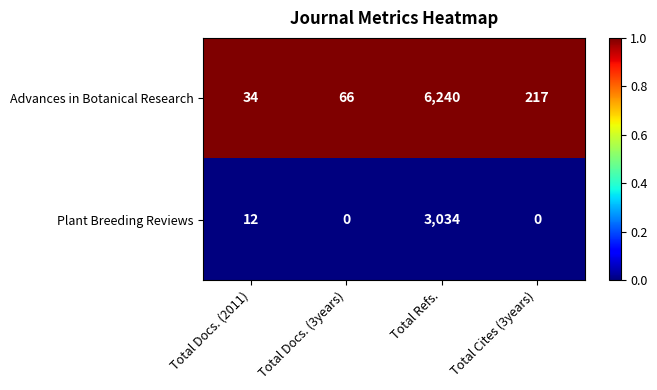

At which category is the sum across all series the highest?

Total Refs.